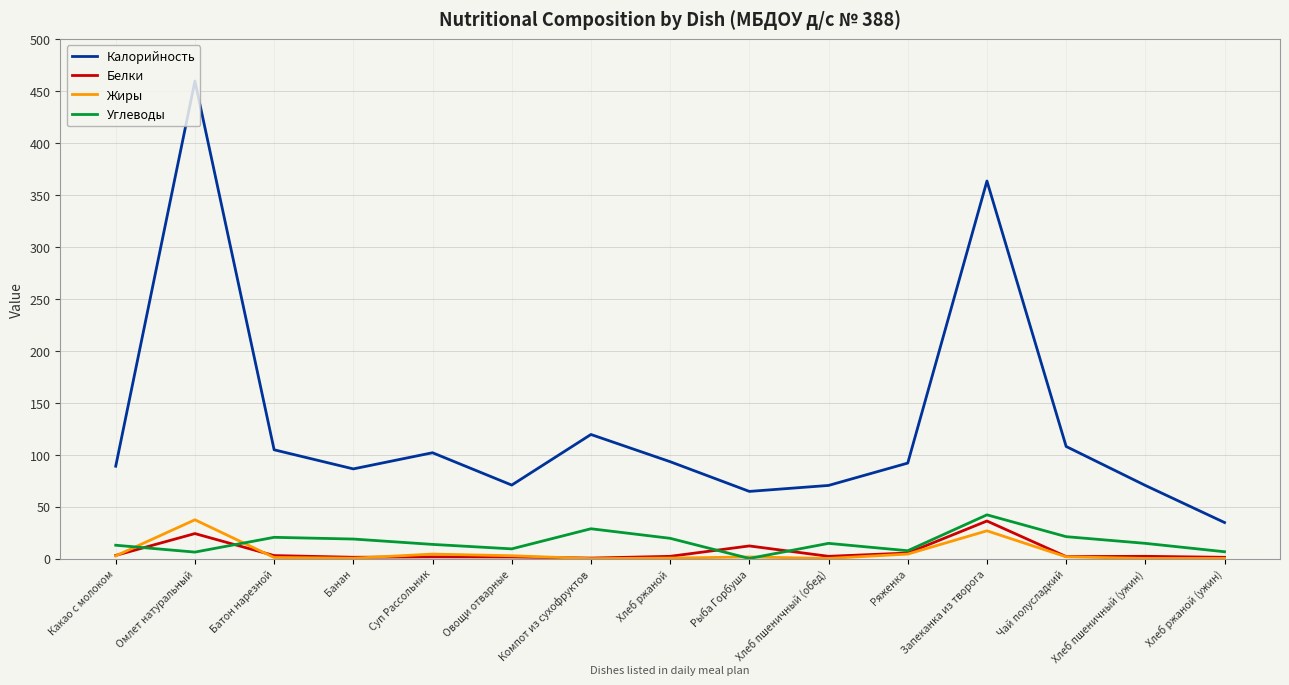

What is the maximum value shown in the chart?

459.6